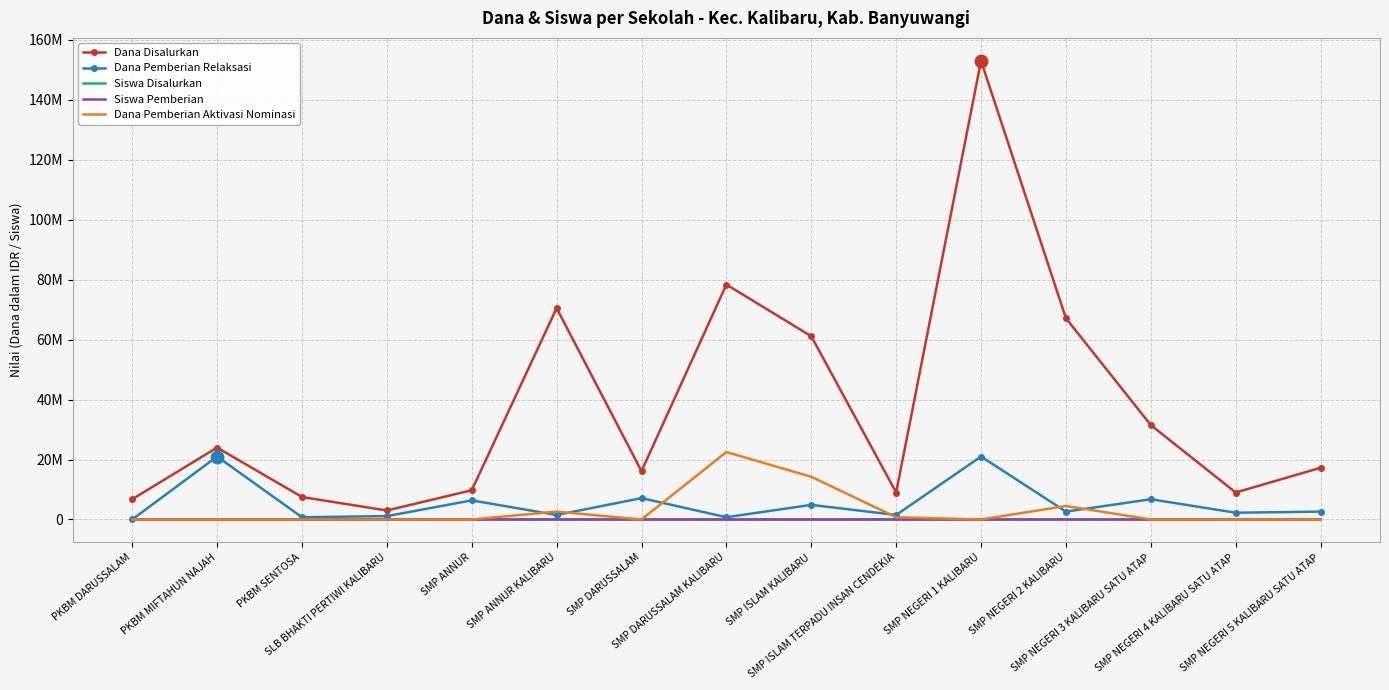

What are all the series names shown in the legend?

Dana Disalurkan, Dana Pemberian Relaksasi, Siswa Disalurkan, Siswa Pemberian, Dana Pemberian Aktivasi Nominasi